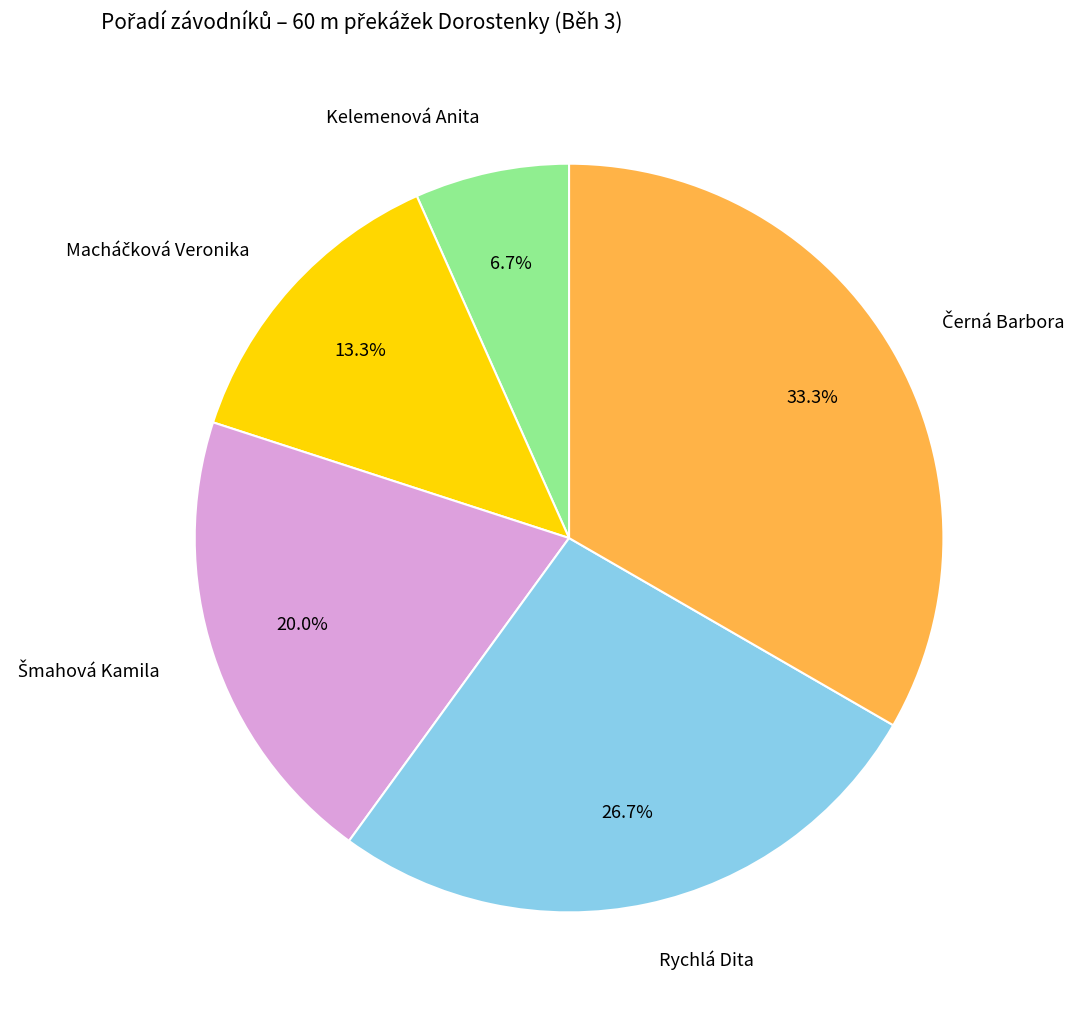

Is it true that Kelemenová Anita is 7% of the pie?

True